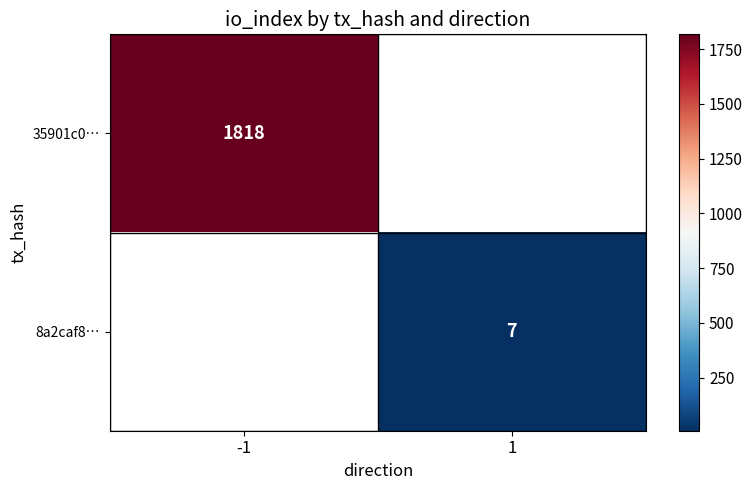

The value of 35901c0… at -1 is 1818. True or false?

True